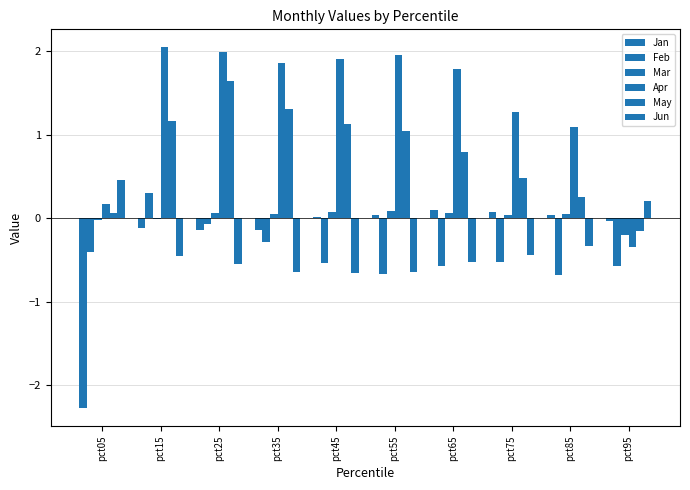

Are the bars grouped side by side (vs. stacked)?

Yes